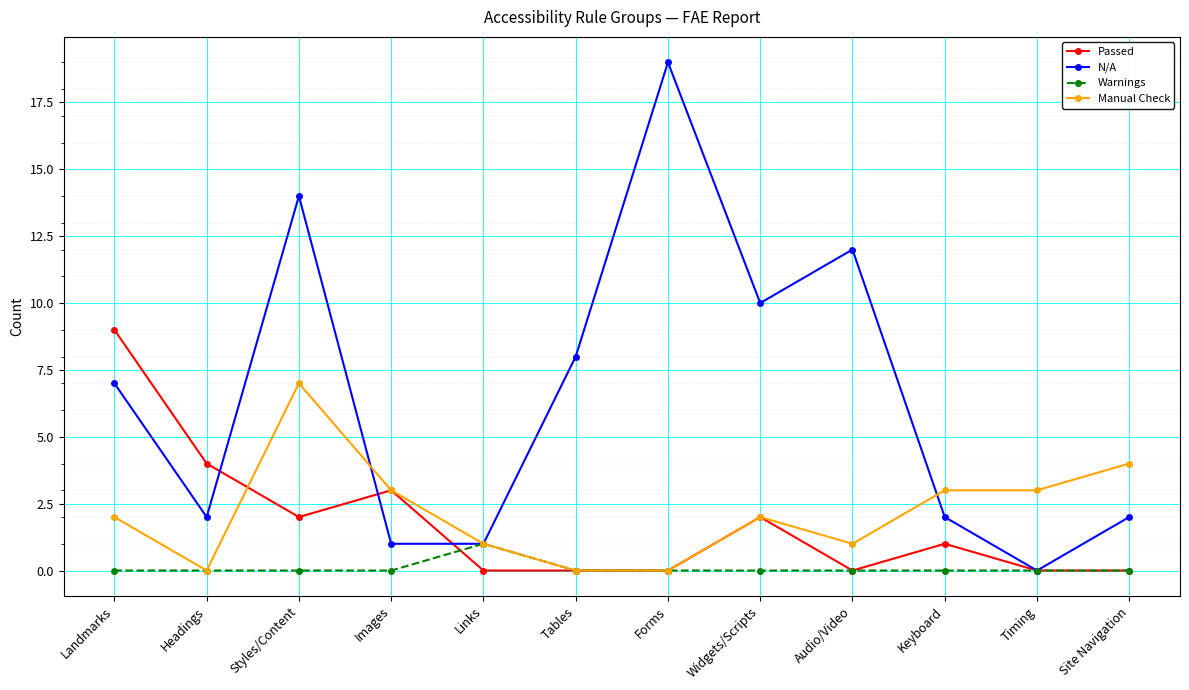

How many data points does each series have?

12